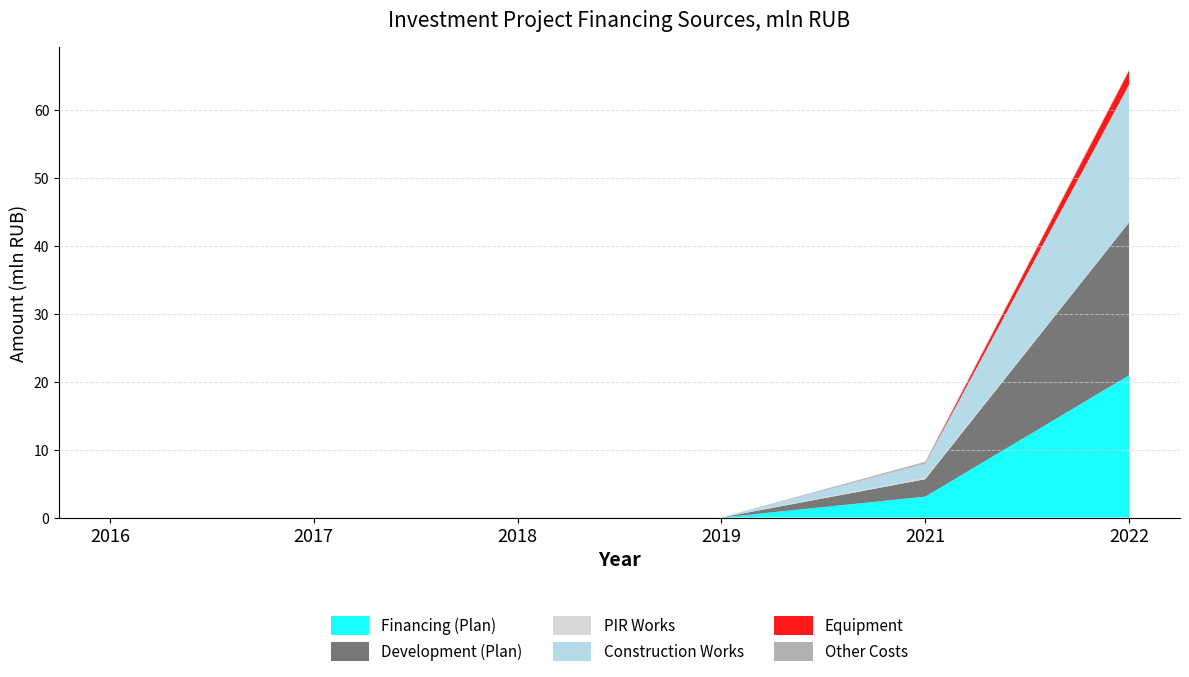

Reading right to left, list all the values displayed in this chart.

Financing (Plan): 20.9	3.1	0.0	0.0	0.0	0.0
Development (Plan): 22.5	2.6	0.0	0.0	0.0	0.0
PIR Works: 0.0	0.2	0.0	0.0	0.0	0.0
Construction Works: 20.3	2.1	0.0	0.0	0.0	0.0
Equipment: 2.1	0.0	0.0	0.0	0.0	0.0
Other Costs: 0.2	0.2	0.0	0.0	0.0	0.0